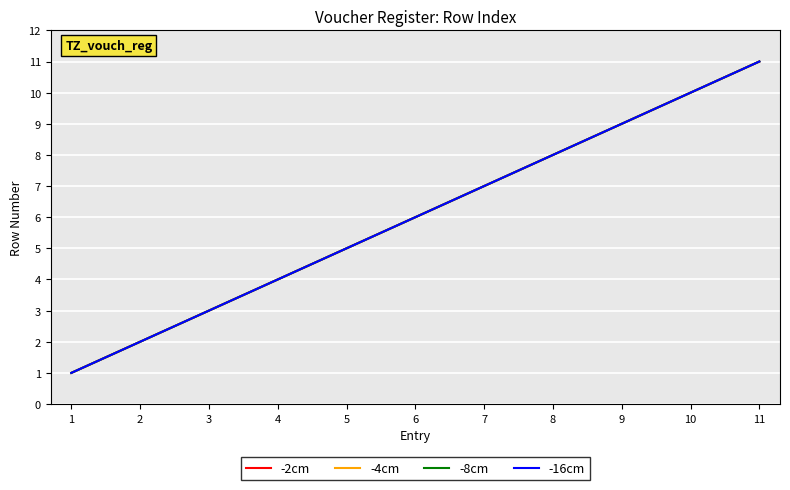

Reading left to right, transcribe all the data shown in this chart.

-2cm: 1	2	3	4	5	6	7	8	9	10	11
-4cm: 1	2	3	4	5	6	7	8	9	10	11
-8cm: 1	2	3	4	5	6	7	8	9	10	11
-16cm: 1	2	3	4	5	6	7	8	9	10	11